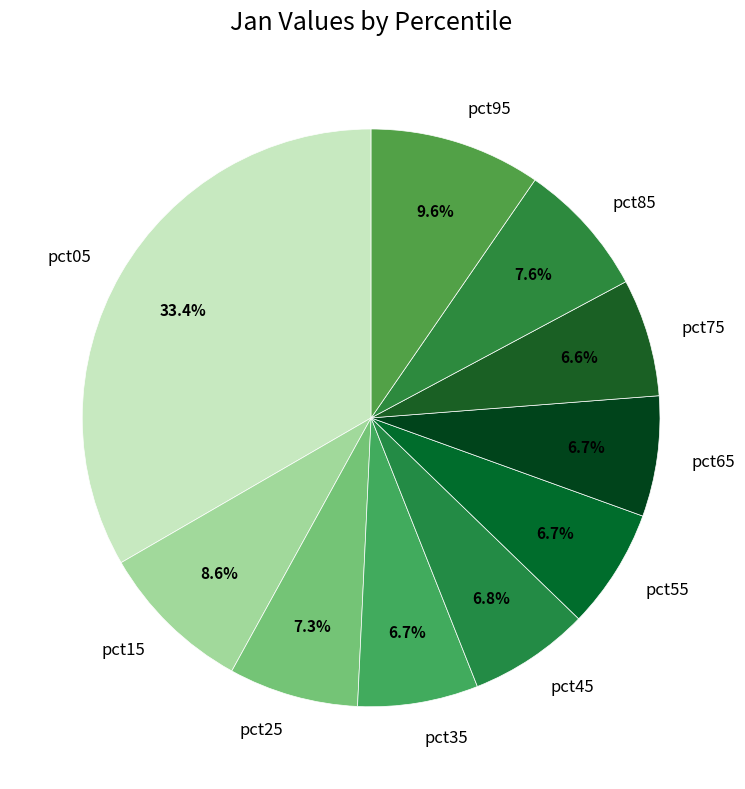

Which slice is the largest?

pct05